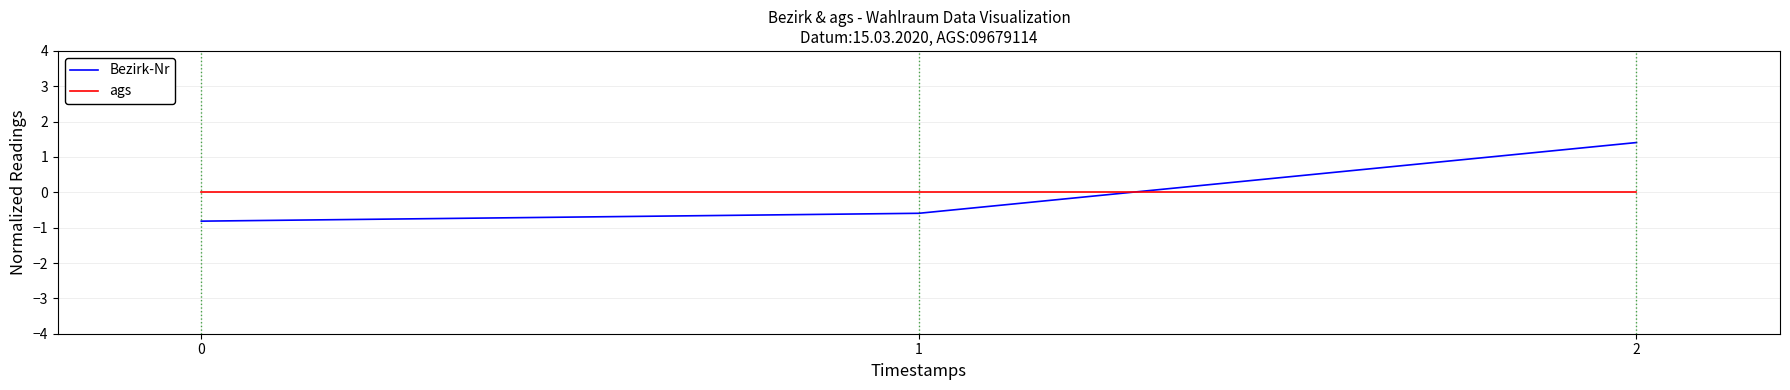

At which label does Bezirk-Nr reach its peak?

2